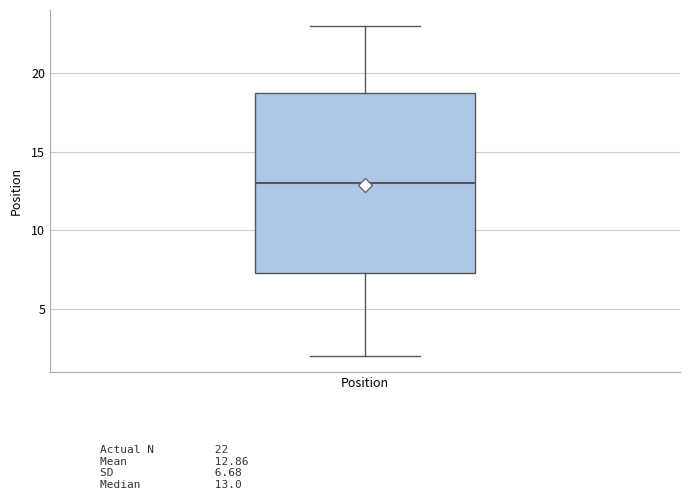

Transcribe this box plot: give where the median line is, the range the box spans, and where the two whiskers end, as read against the y-axis. The values are not printed on the chart, so give them approximately, as read against the axis.

median 13.0, box 7.5 to 19.0, whiskers 2.0 to 23.0